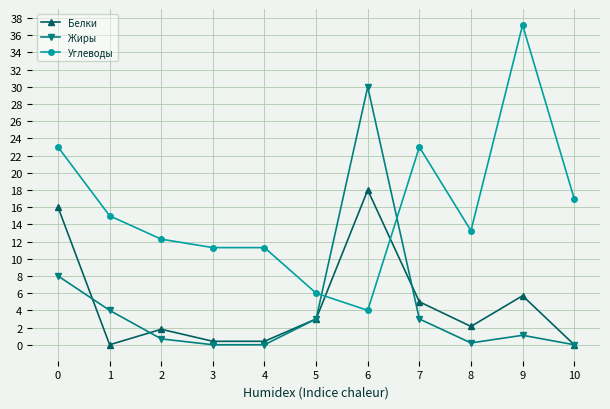

Reading left to right, list all the values displayed in this chart.

Белки: 0=16.0	1=0.0	2=1.8	3=0.4	4=0.4	5=3.0	6=18.0	7=5.0	8=2.1	9=5.7	10=0.0
Жиры: 0=8.0	1=4.0	2=0.7	3=0.0	4=0.0	5=3.0	6=30.0	7=3.0	8=0.2	9=1.1	10=0.0
Углеводы: 0=23.0	1=15.0	2=12.3	3=11.3	4=11.3	5=6.0	6=4.0	7=23.0	8=13.3	9=37.2	10=17.0